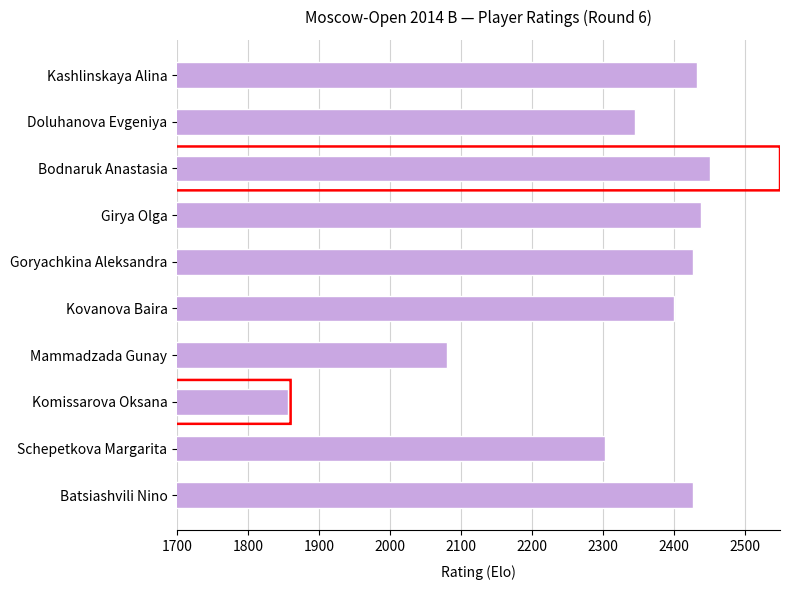

The chart shows a value of 2428 at Batsiashvili Nino. True or false?

True